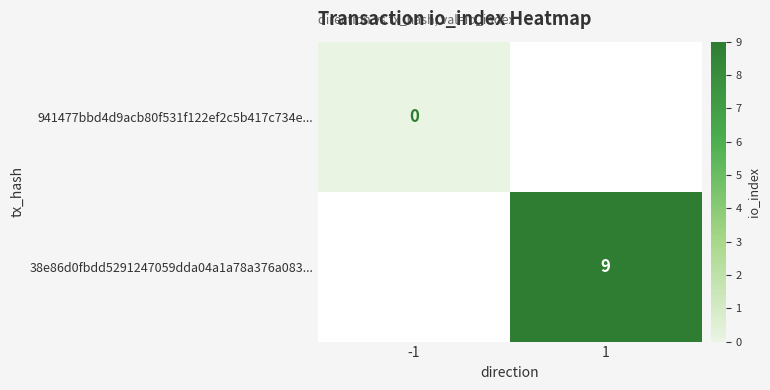

True or false: 38e86d0fbdd5291247059dda04a1a78a376a083... has a value of 9 at 1.

True